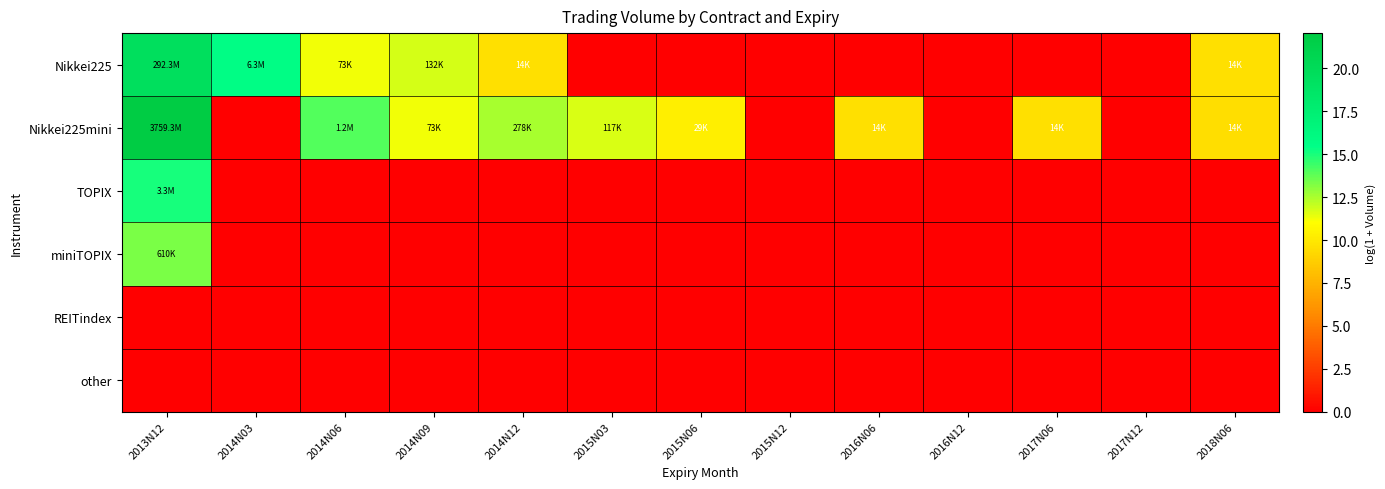

Count the number of categories in the chart.

13